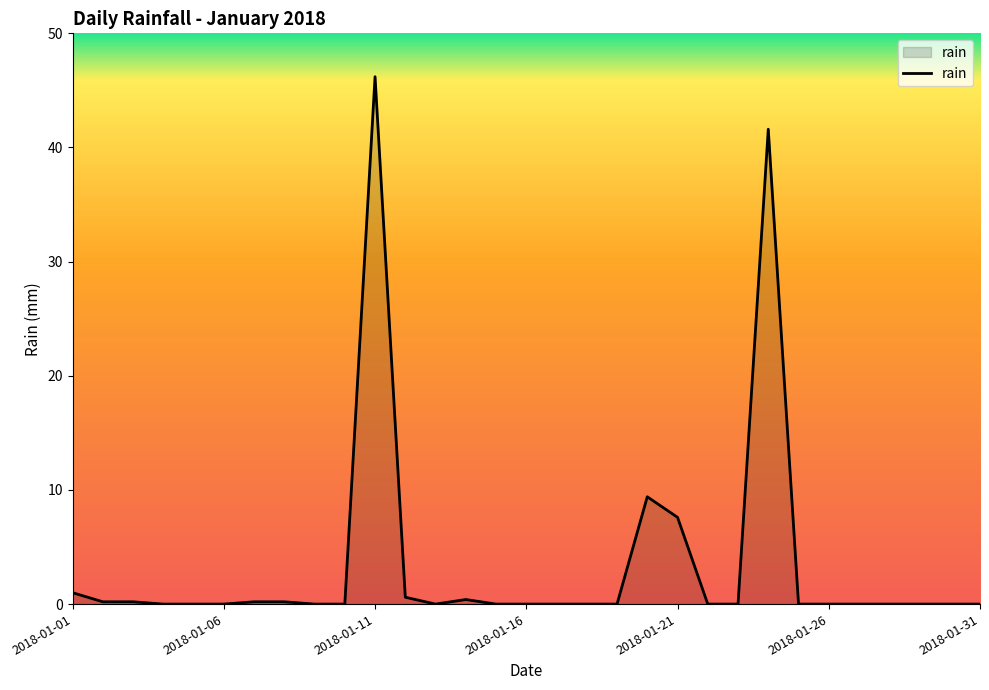

What is the difference between the maximum and minimum values?

46.2